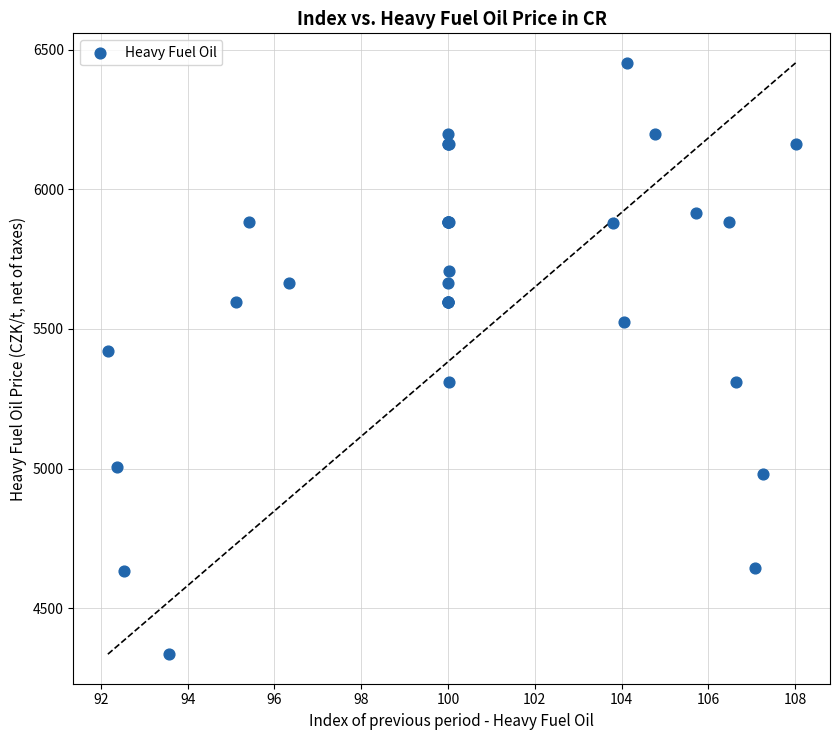

What Y value in the scatter plot is closest to 5394?

5421